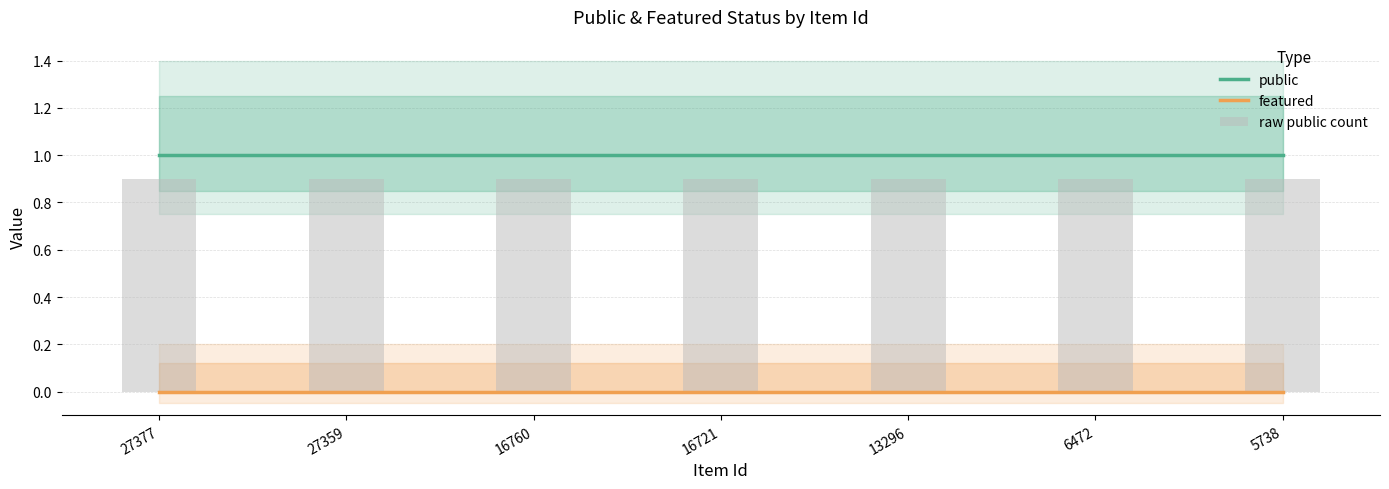

List the series in order of their peak value, lowest first.

featured, raw public count, public